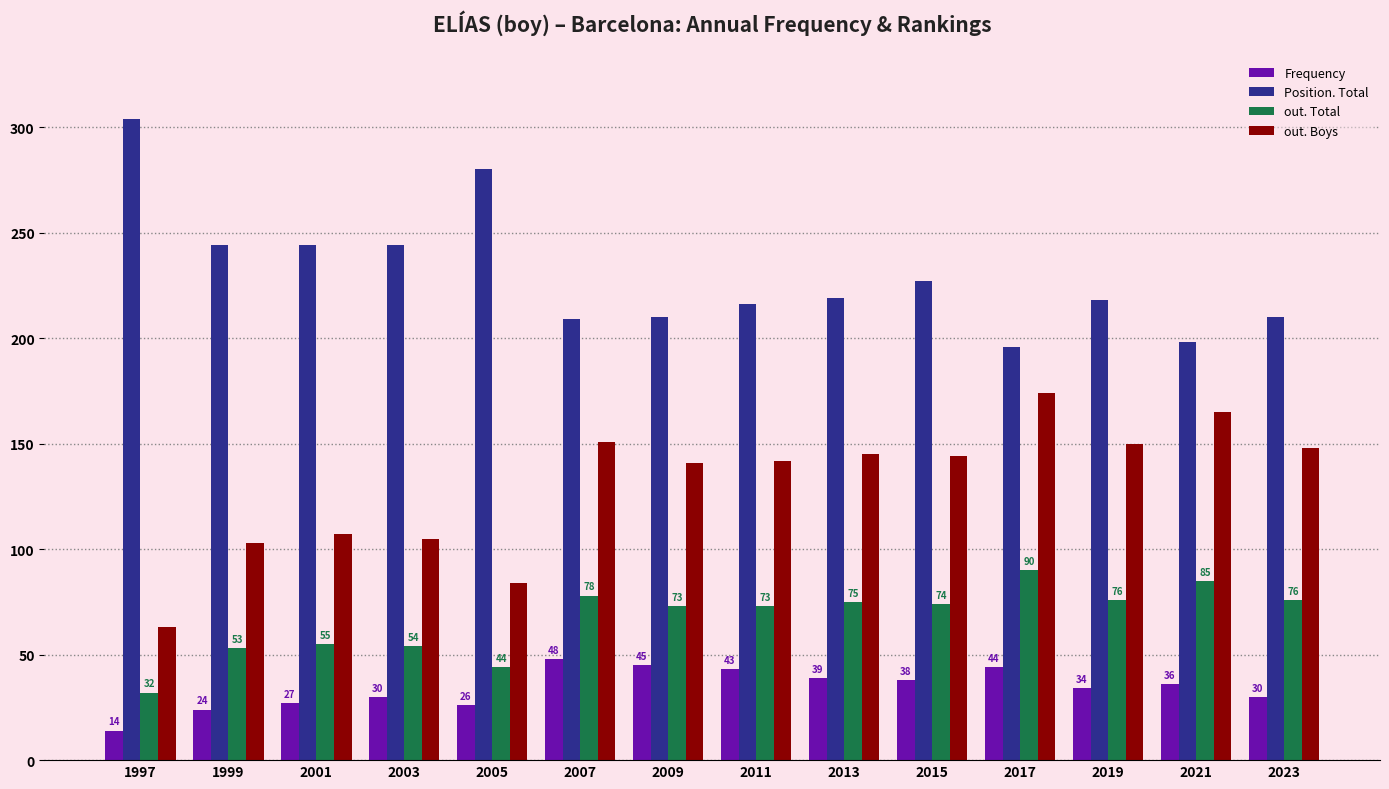

How many bars are there in total?

56